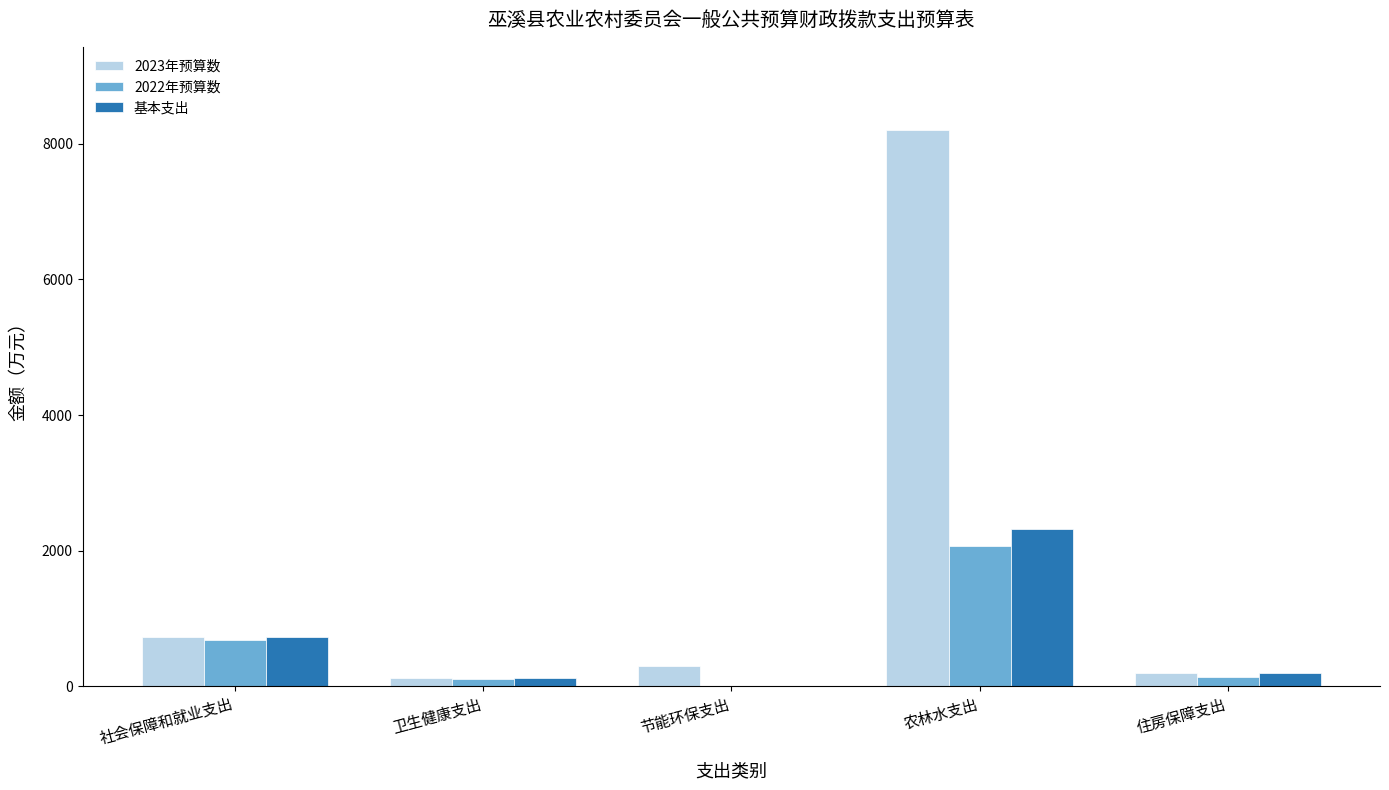

Is the value of 基本支出 at 社会保障和就业支出 greater than the value of 2022年预算数 at 住房保障支出?

Yes